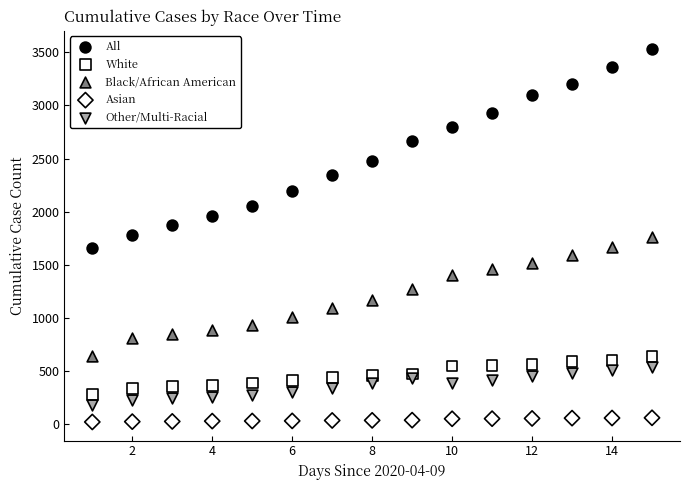

Which series contains the lowest Y value?

Asian